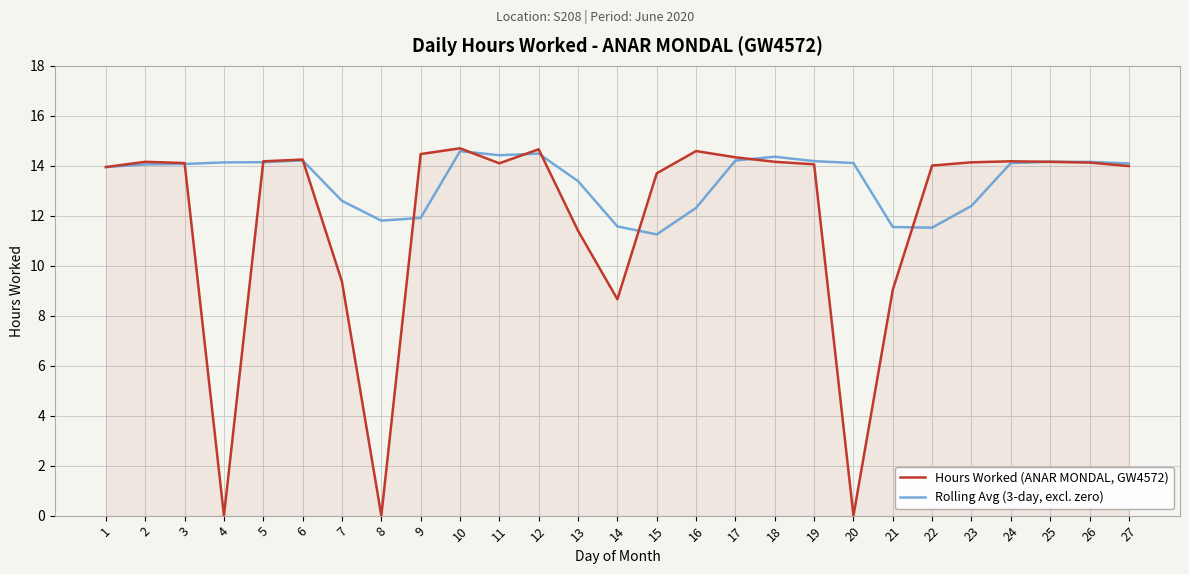

How many lines are shown in the chart?

2